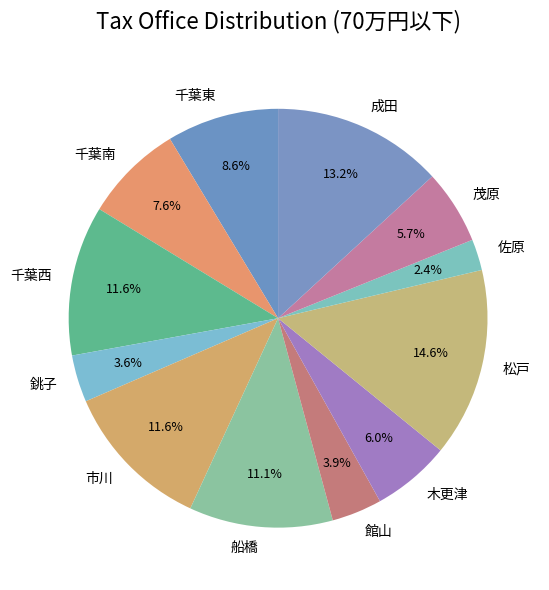

Is there any slice that represents more than half of the pie?

No